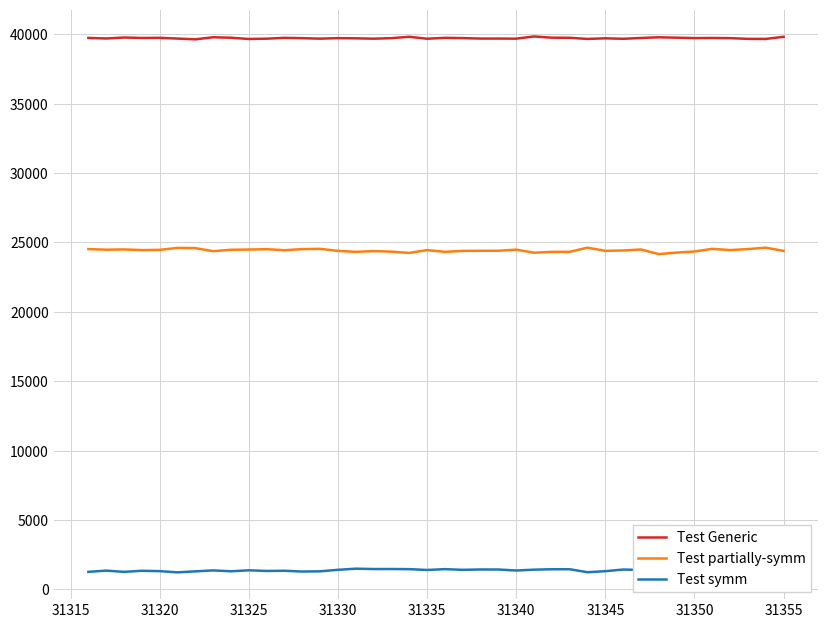

What is the value of the Test Generic point at the 20th from the left?

39679